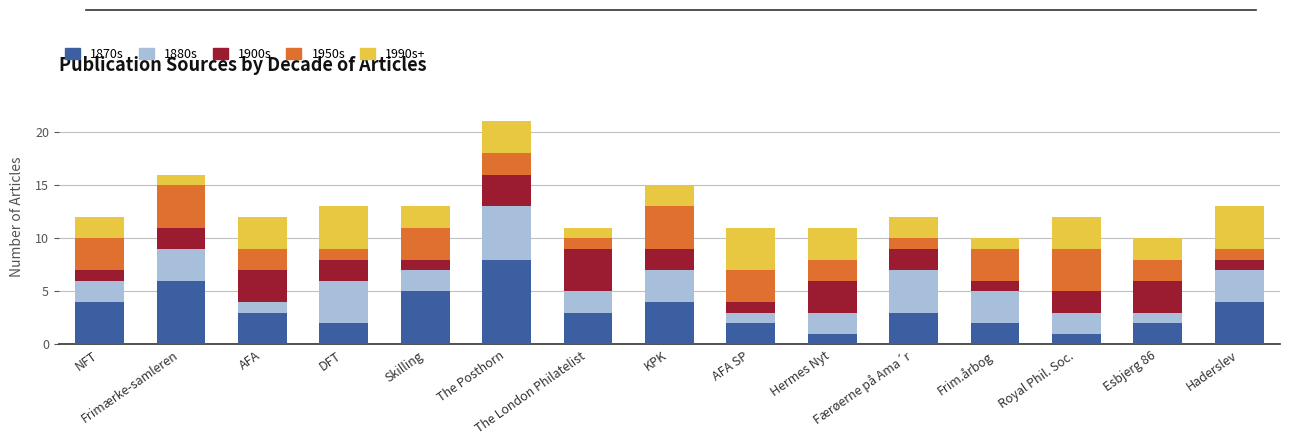

What is the difference between the maximum and second lowest values in the 1870s series?

7